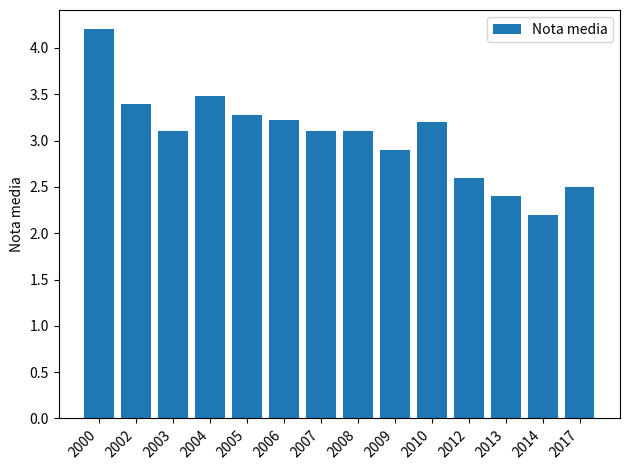

What is the difference between the maximum and second lowest values?

1.8